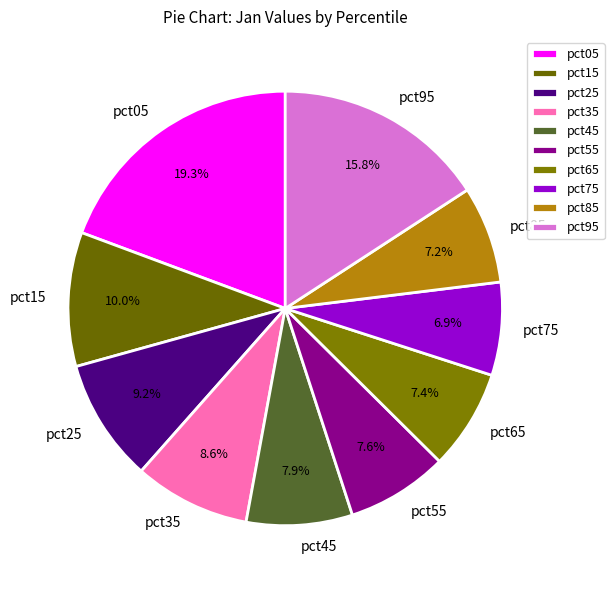

What percentage is the pct85 slice, to the nearest percent?

7%